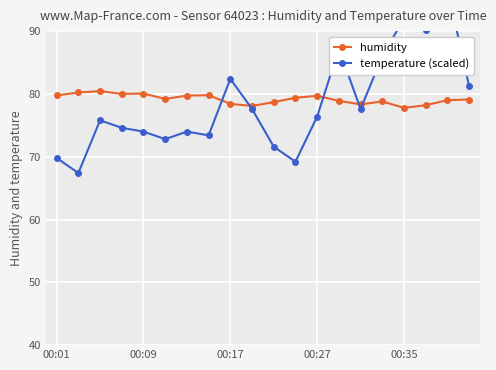

How many data points does each series have?

20